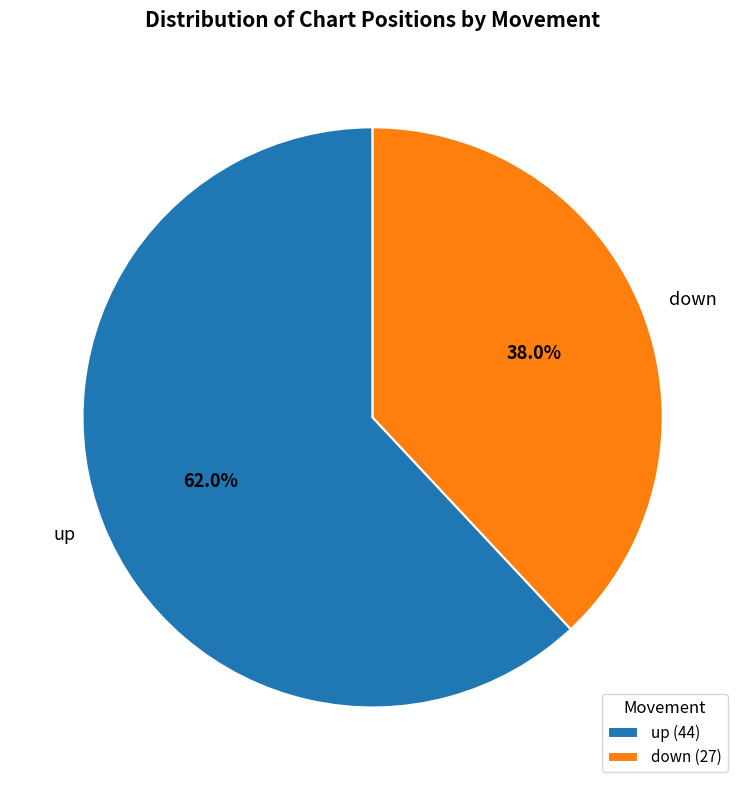

Rank the categories by value from highest to lowest.

up, down